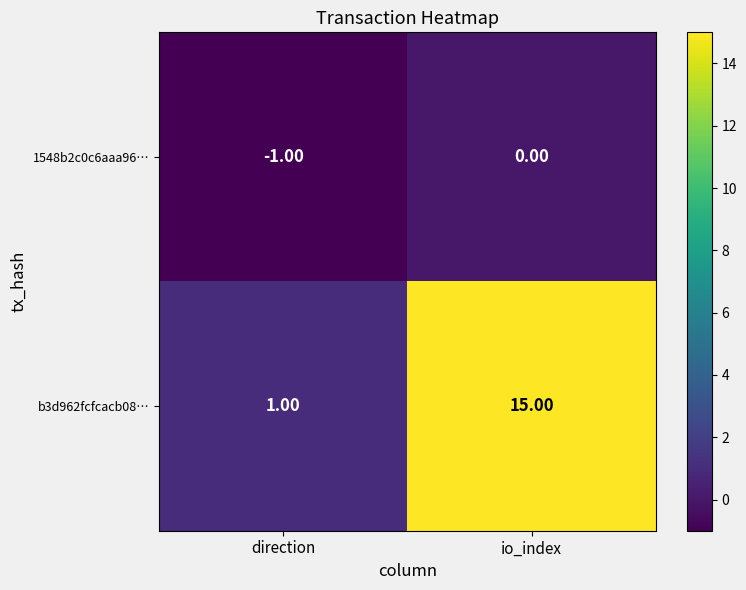

Which category has the lowest value in the b3d962fcfcacb08… series?

direction